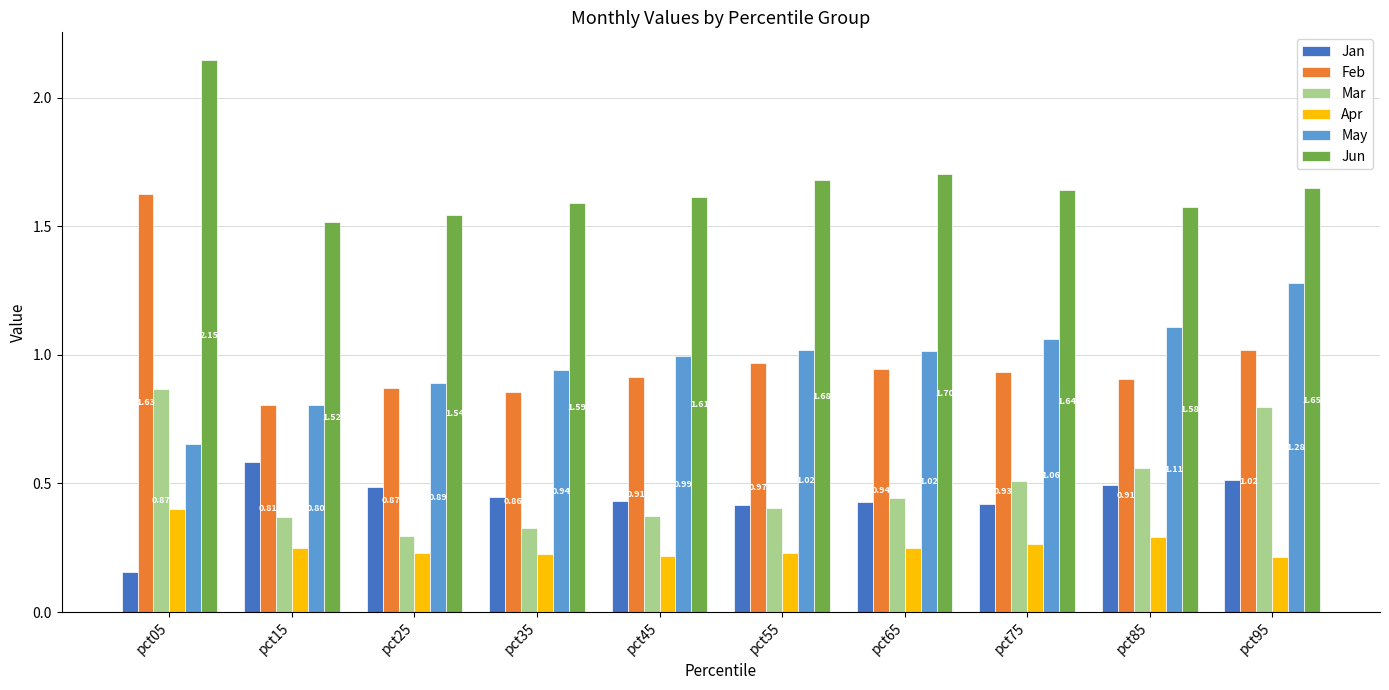

Which series changed the most between pct45 and pct75?

Mar